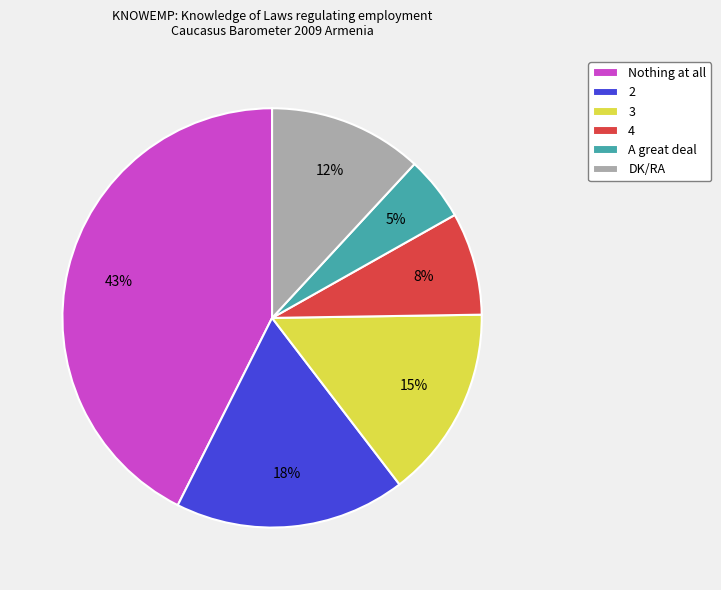

The 2 slice represents 18% of the pie. True or false?

True